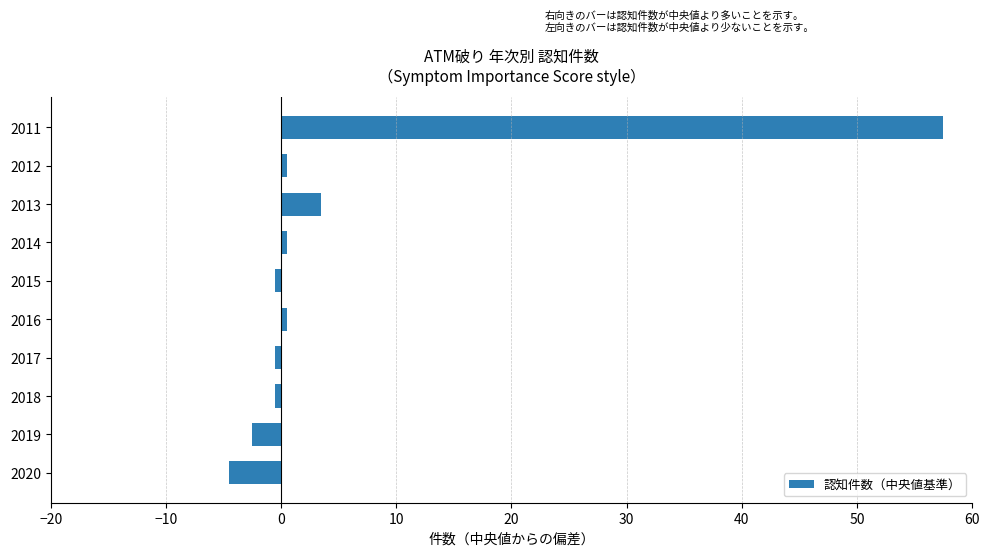

What is the sum of all values?

54.0